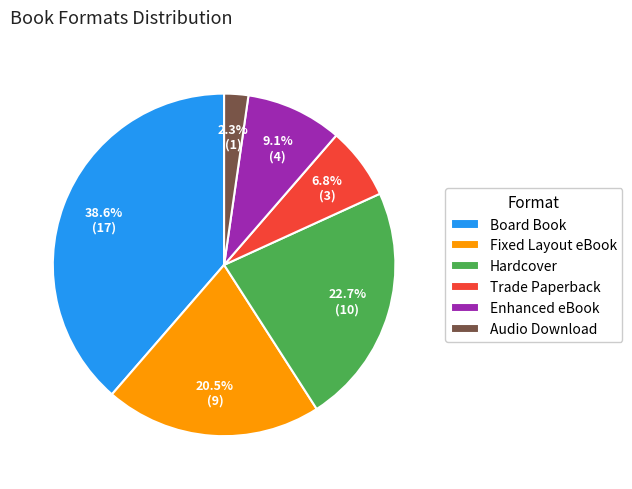

Is it true that Board Book is 39% of the pie?

True